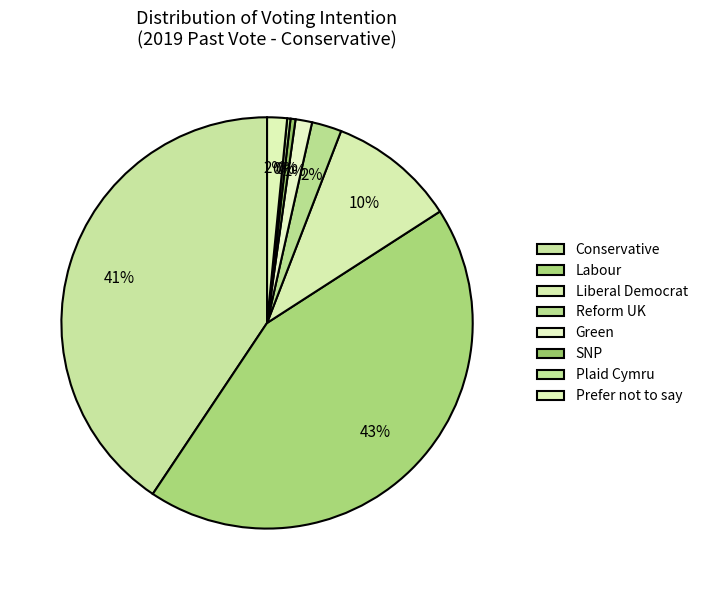

Is the sum of Conservative and Labour greater than half?

Yes